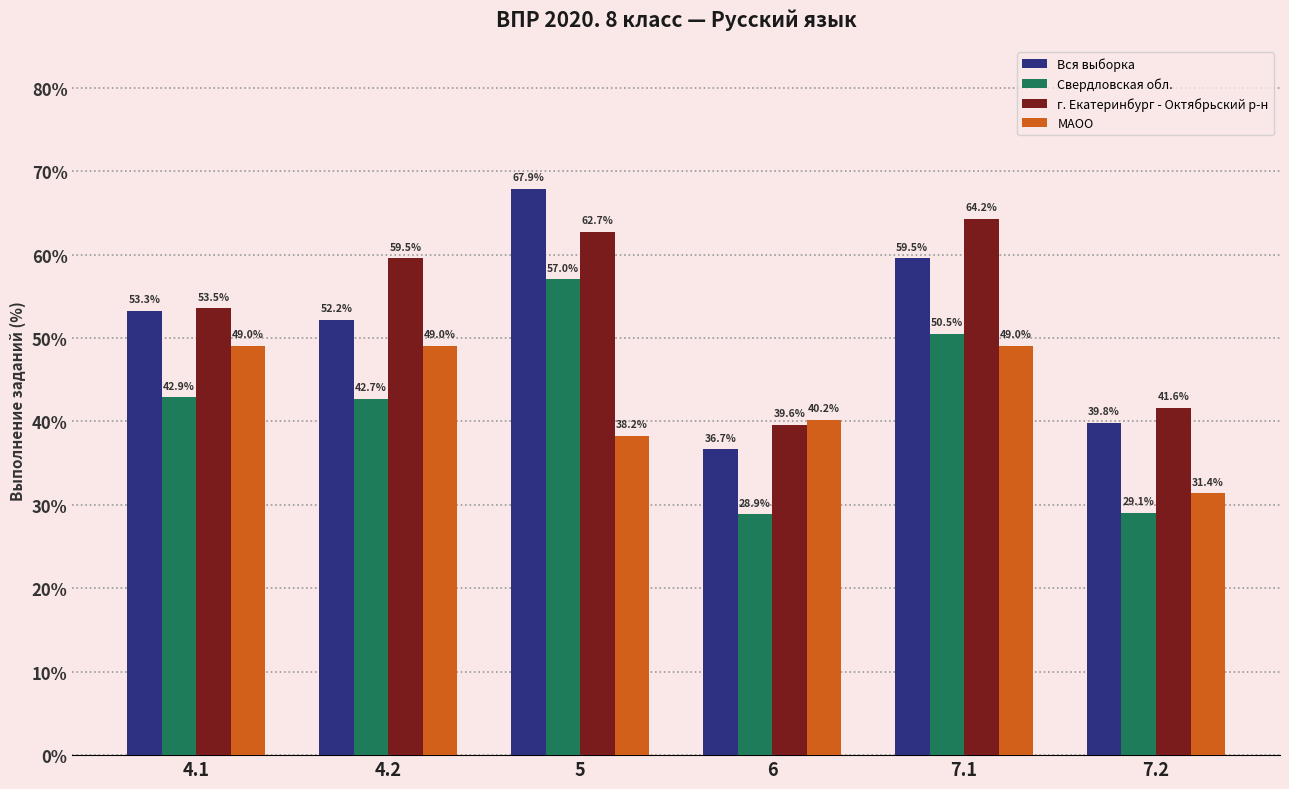

Count the number of categories in the chart.

6